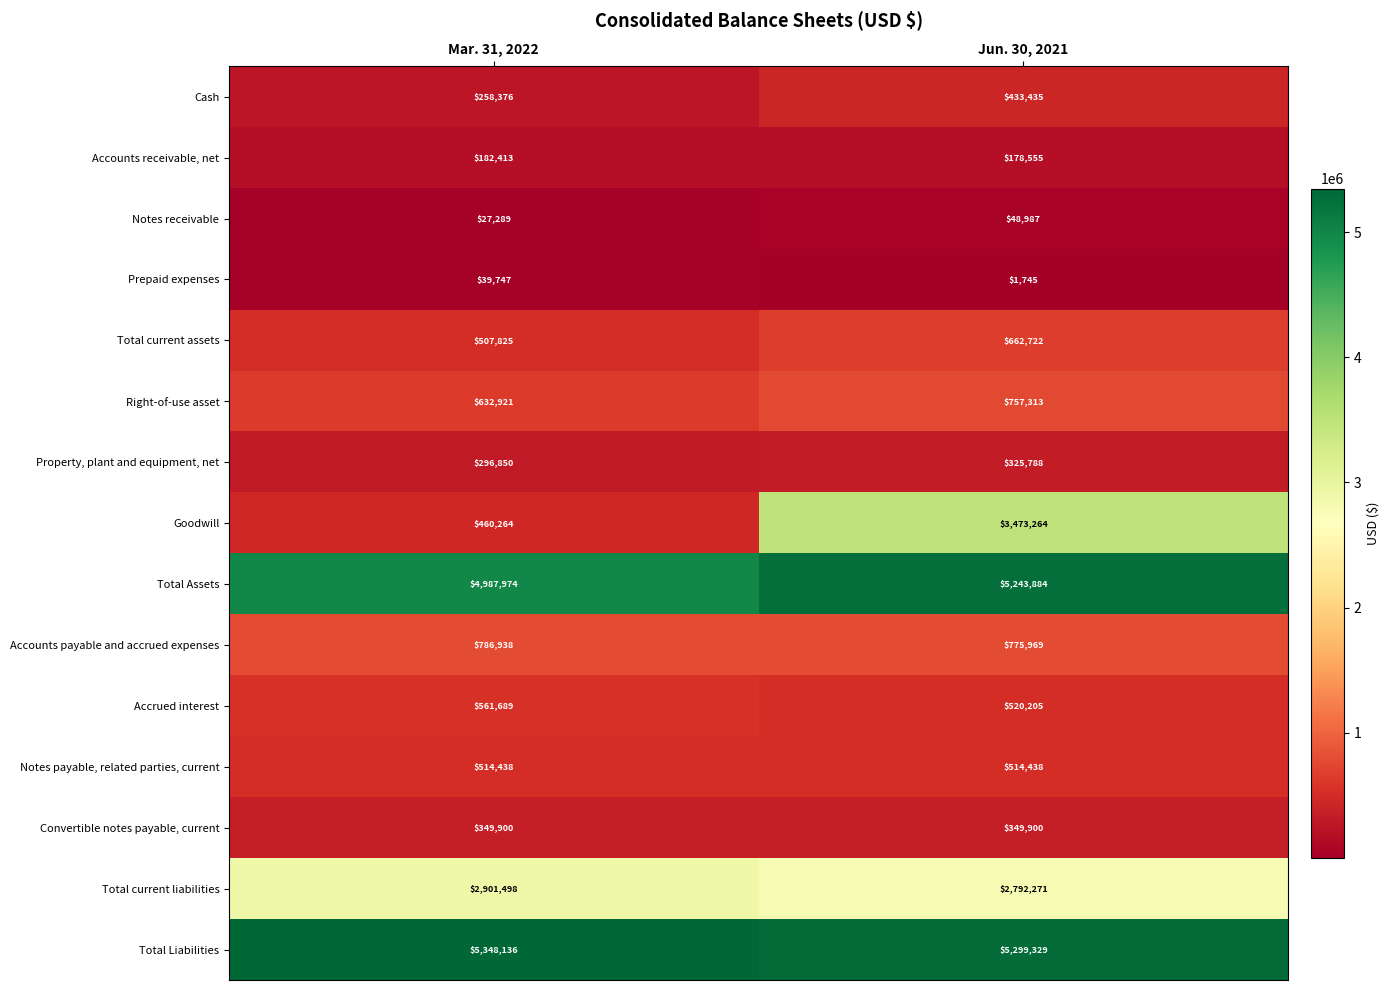

Rank the series by their maximum value, from lowest to highest.

Prepaid expenses, Notes receivable, Accounts receivable, net, Property, plant and equipment, net, Convertible notes payable, current, Cash, Notes payable, related parties, current, Accrued interest, Total current assets, Right-of-use asset, Accounts payable and accrued expenses, Total current liabilities, Goodwill, Total Assets, Total Liabilities